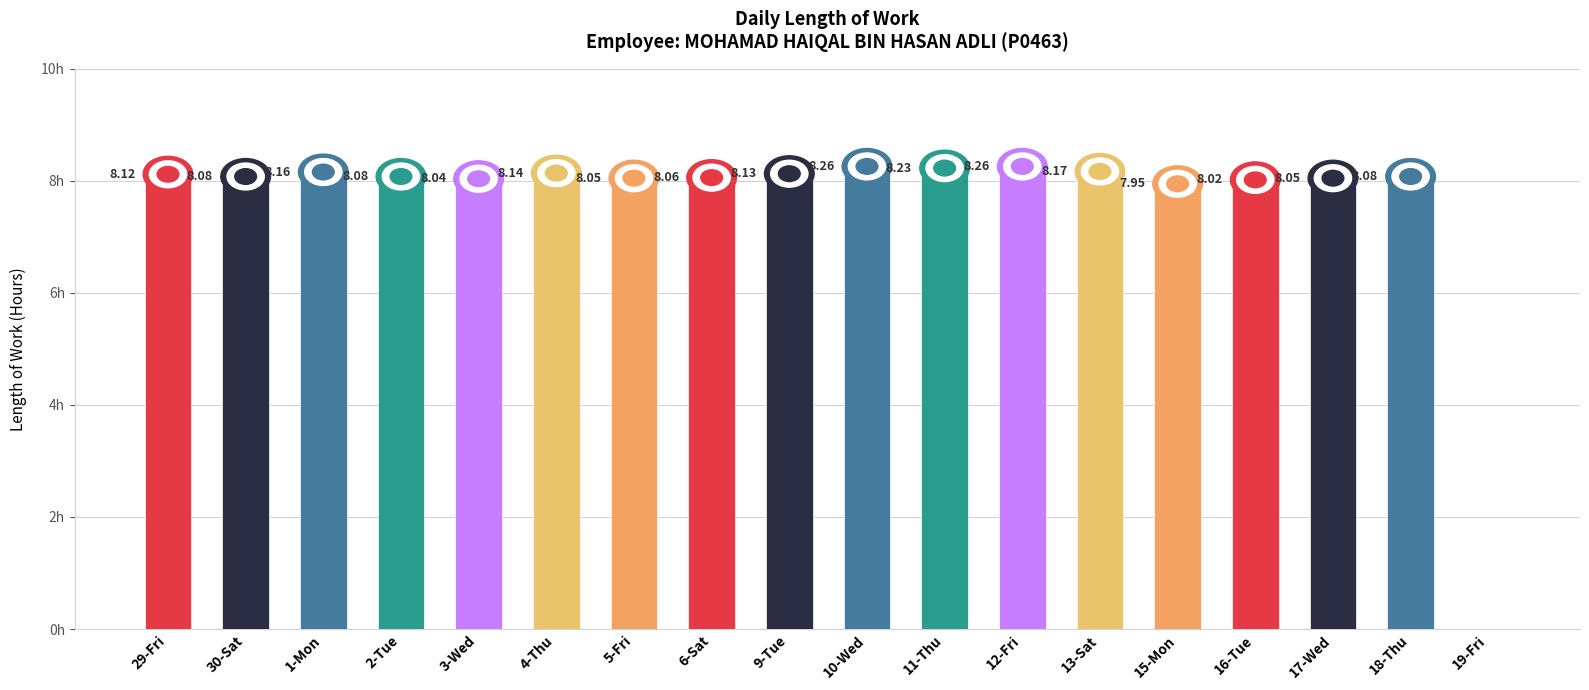

Which has a higher value, 5-Fri or 29-Fri?

29-Fri